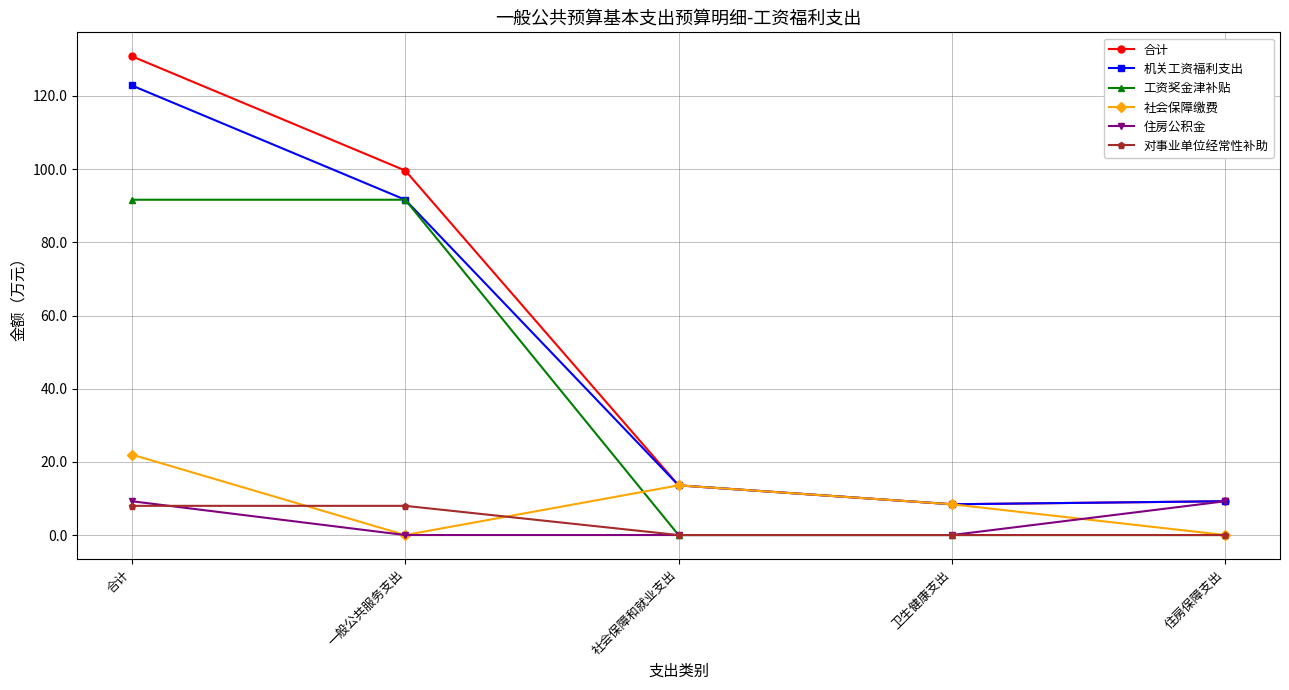

Read the 工资奖金津补贴 value at 合计.

91.6